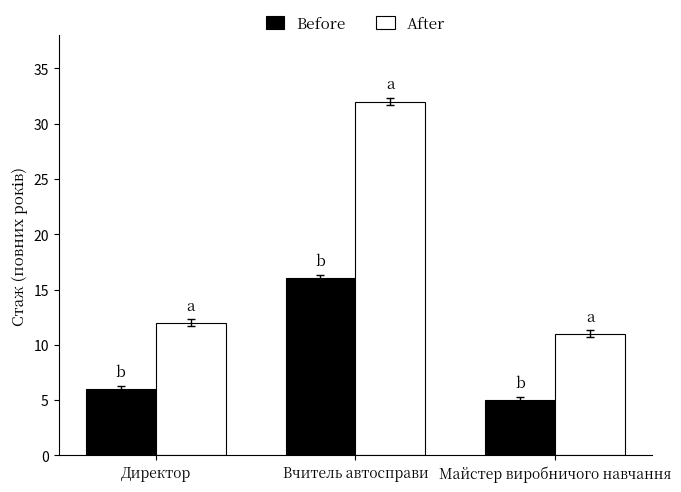

What is the approximate value of After at Вчитель автосправи, to the nearest 5?

30